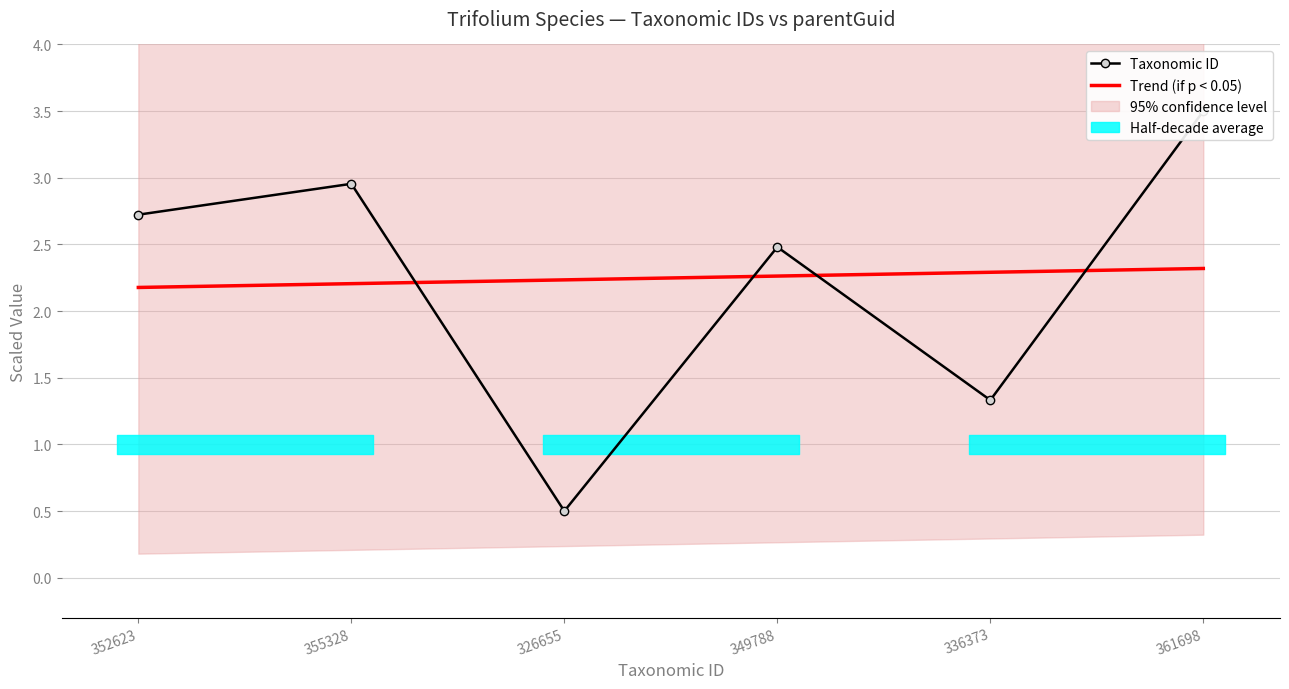

What is the sum of all Taxonomic ID values?

13.5